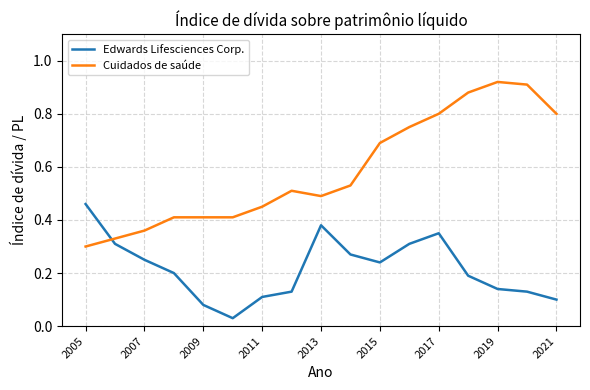

What are all the series names shown in the legend?

Edwards Lifesciences Corp., Cuidados de saúde